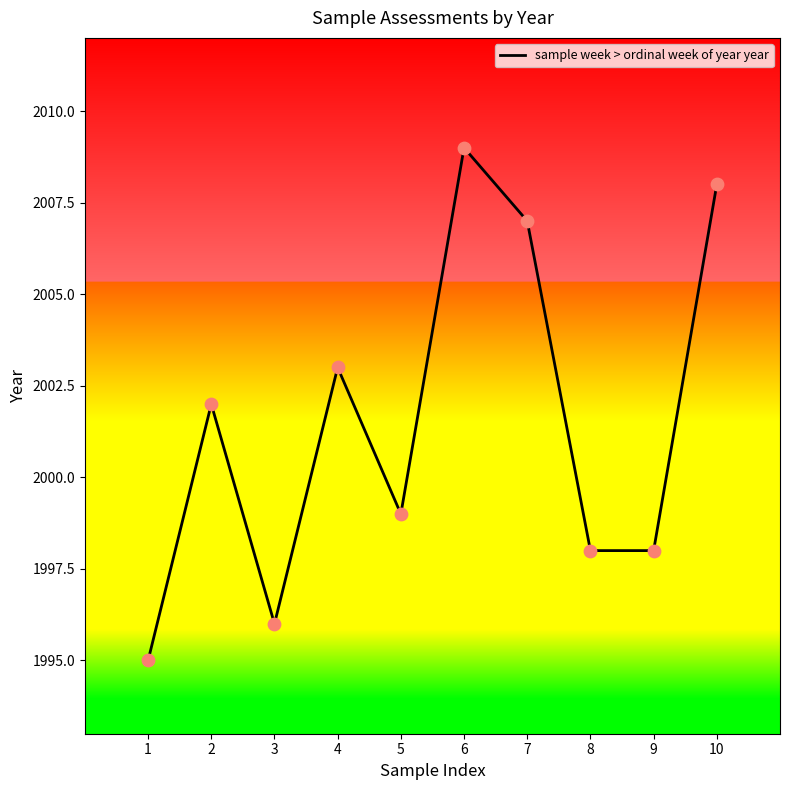

Approximately how many times larger is the value at 10 compared to 8?

1.0